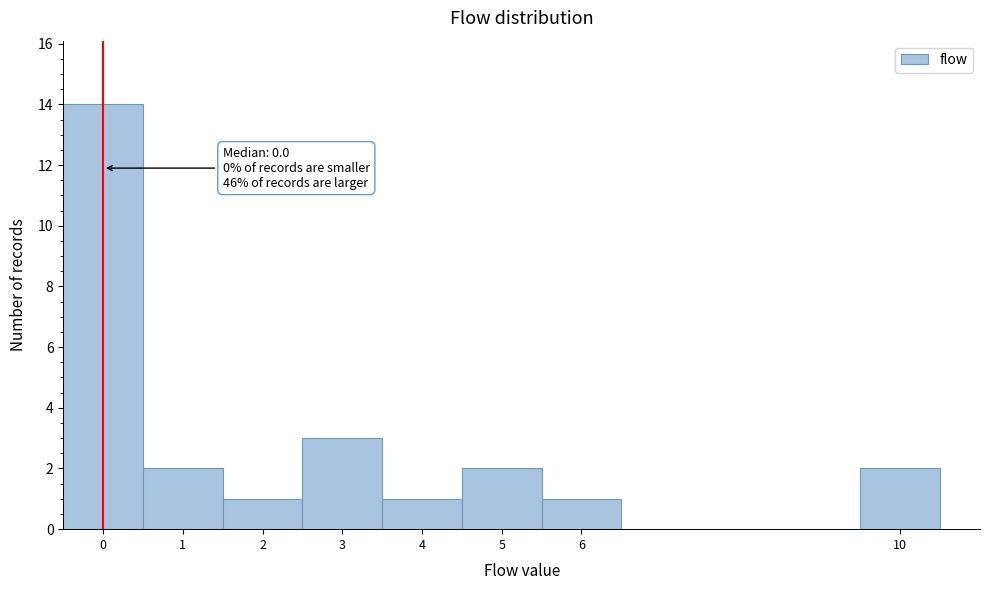

Over which range of the x-axis is the bar tallest?

-0.5 to 0.5